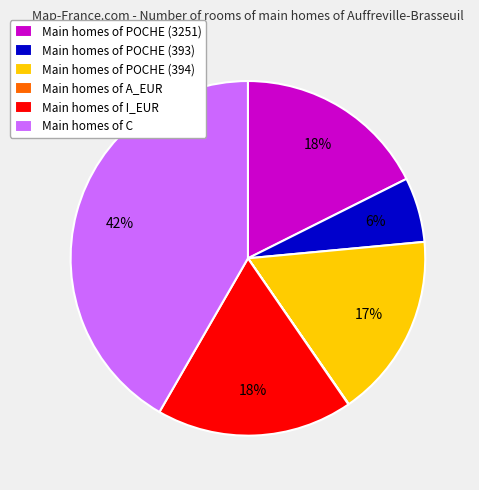

Is it true that Main homes of POCHE (394) is 10% of the pie?

False